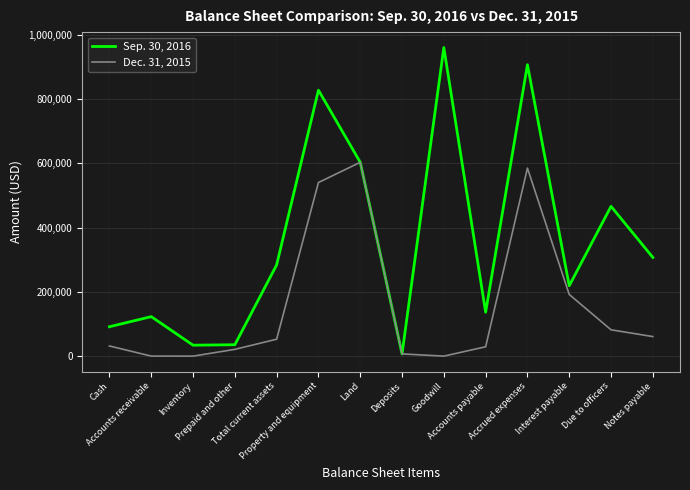

In Dec. 31, 2015, how many points are lower than both neighbors (excluding endpoints)?

2